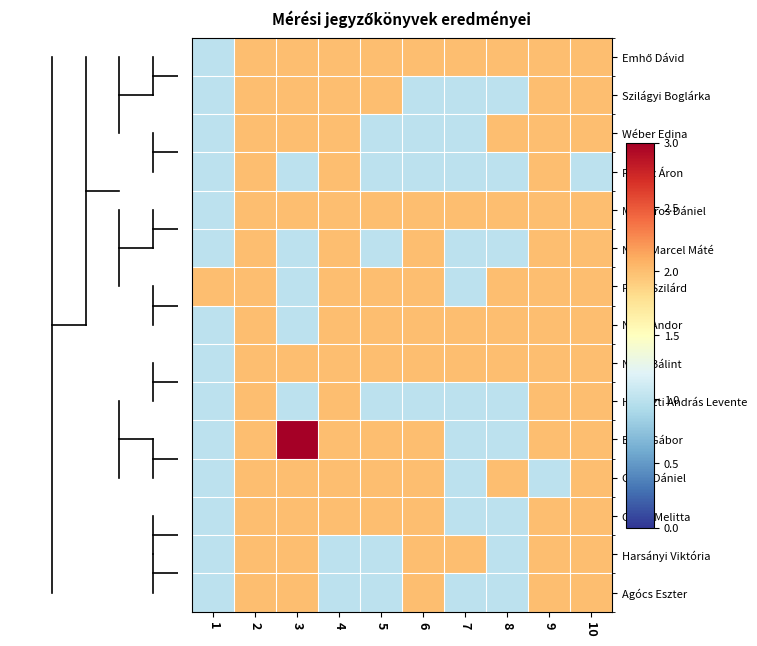

Which has a higher value, 4 or 8?

4